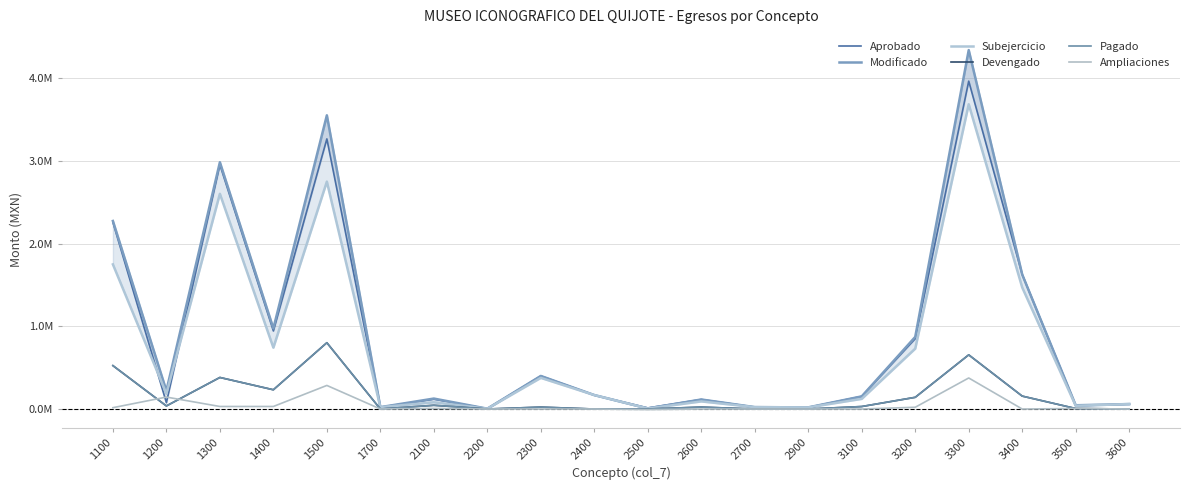

True or false: Aprobado has a value of 5867.7 at 2200.

False